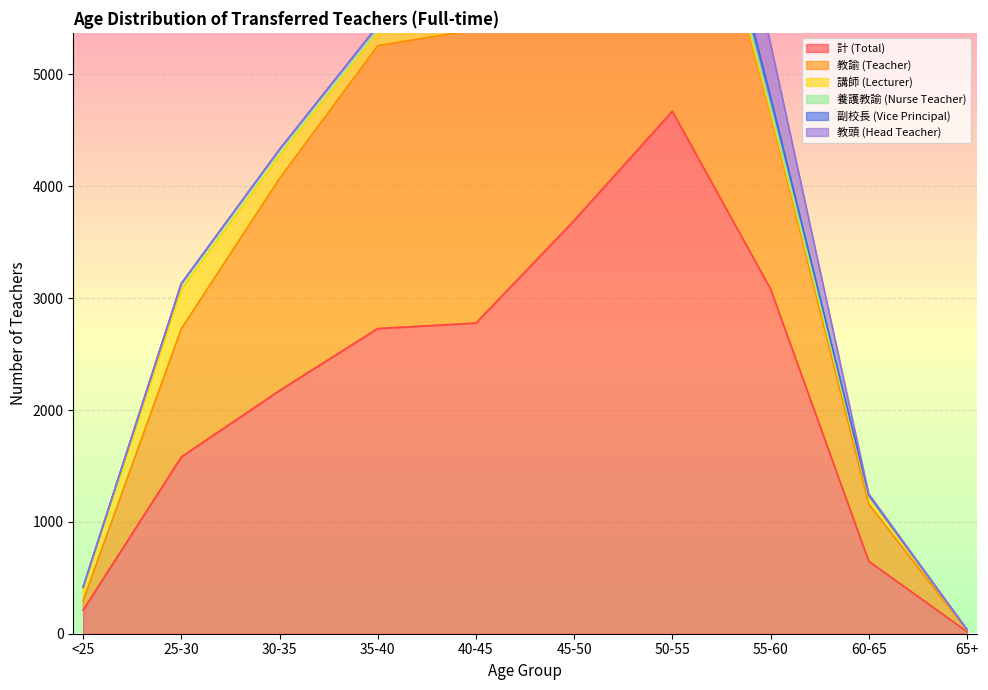

Count the number of data series in this chart.

6